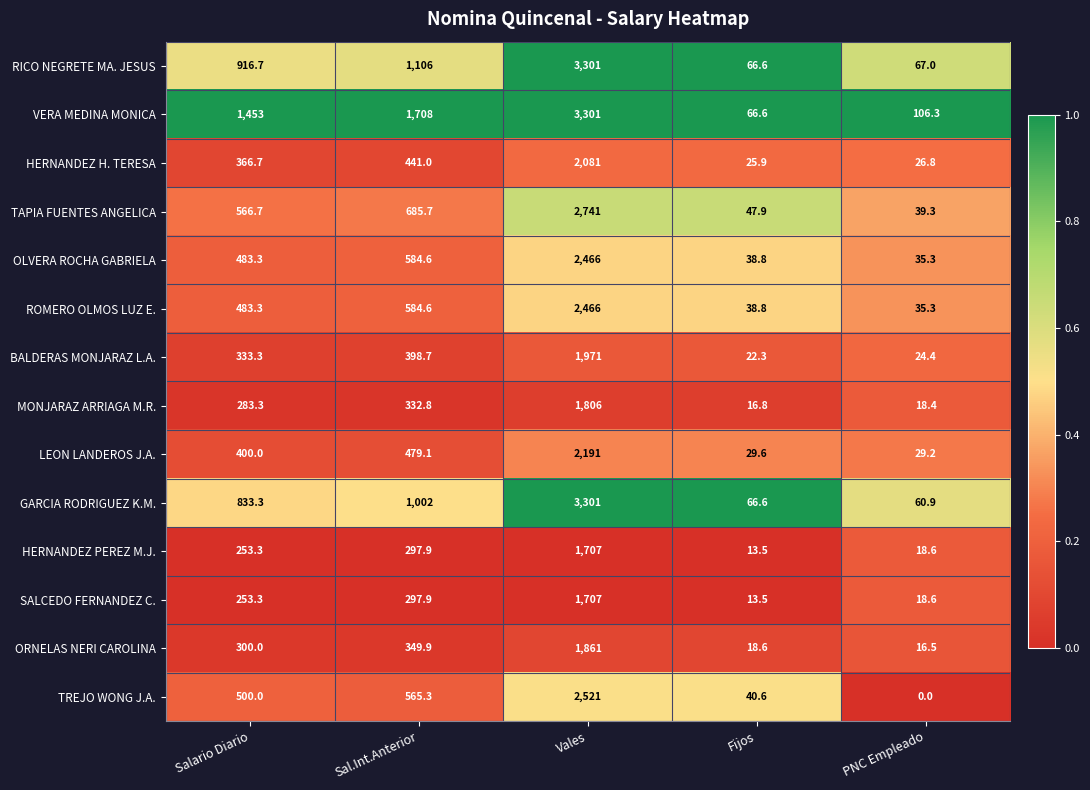

At which label does HERNANDEZ PEREZ M.J. first exceed 253?

Salario Diario